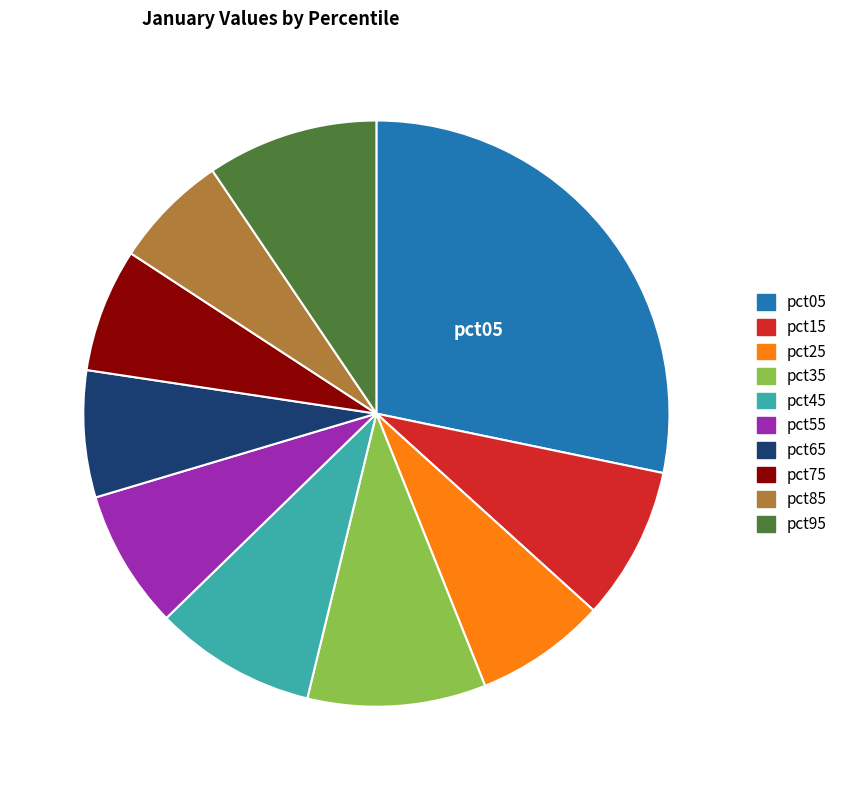

Count the number of slices in the pie.

10